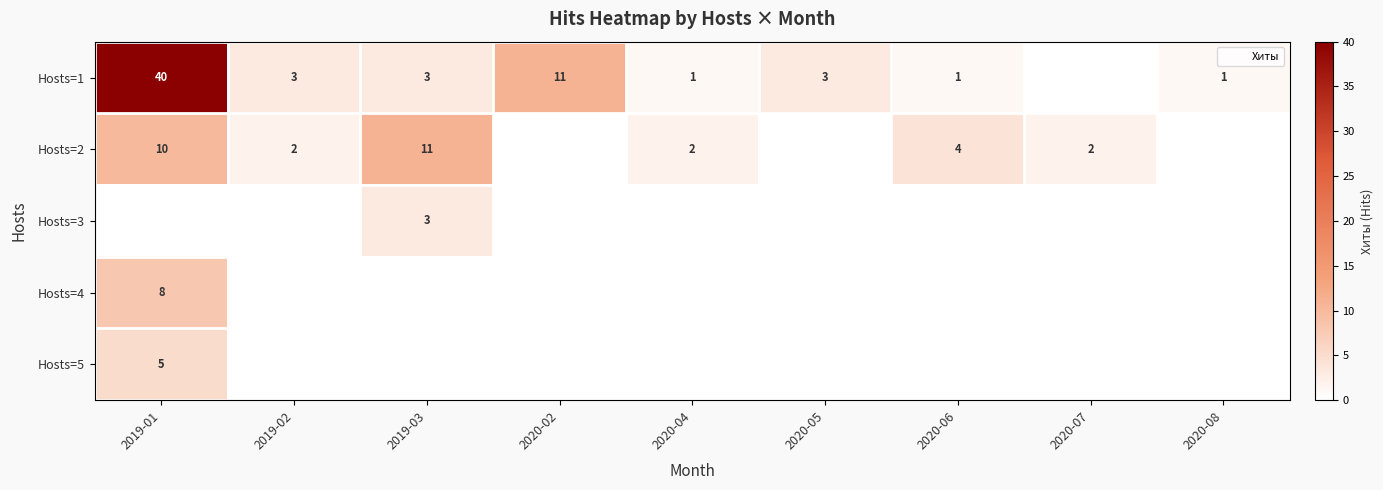

The row_2 series shows -2 at 2020-07. True or false?

False